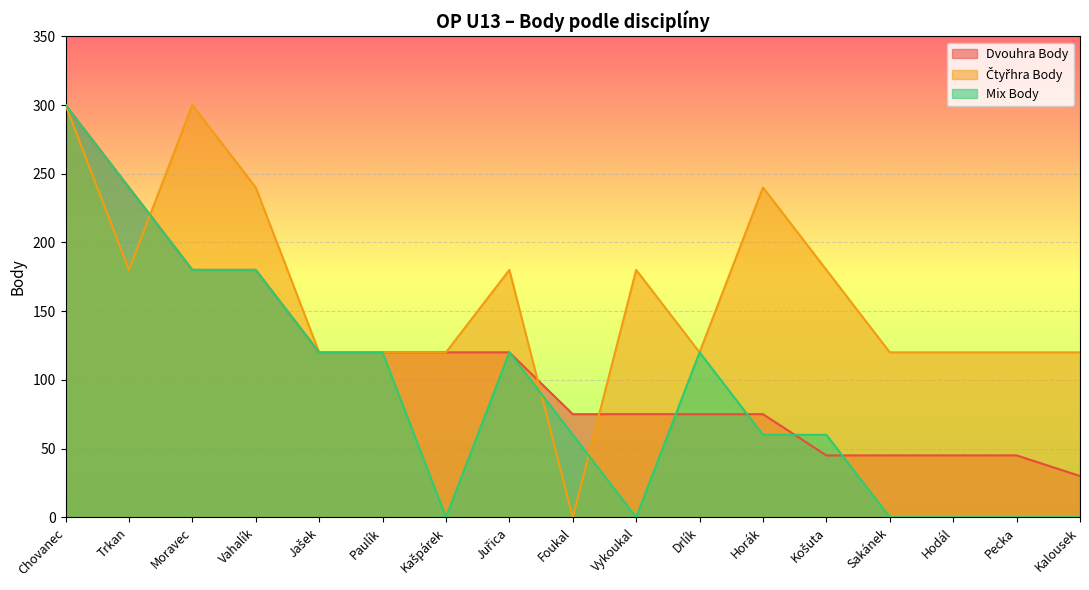

Between Paulík and Drlík, which is larger?

Paulík